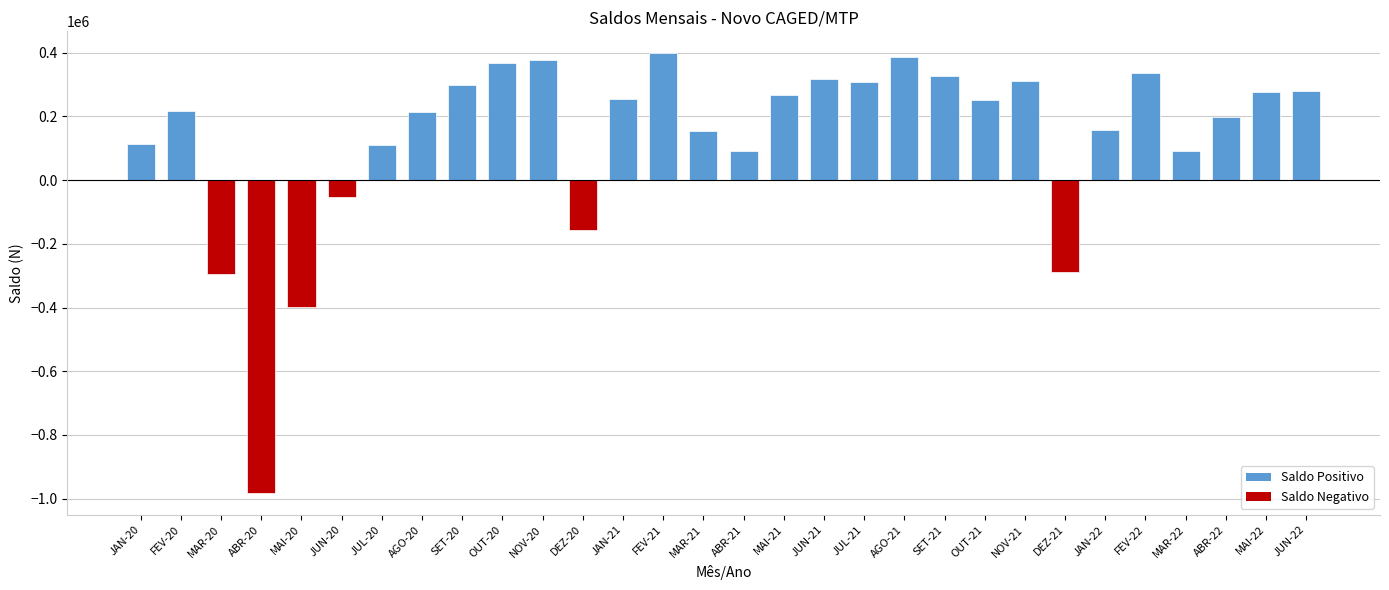

What is the change in value from JUN-20 to MAI-22?

+328188